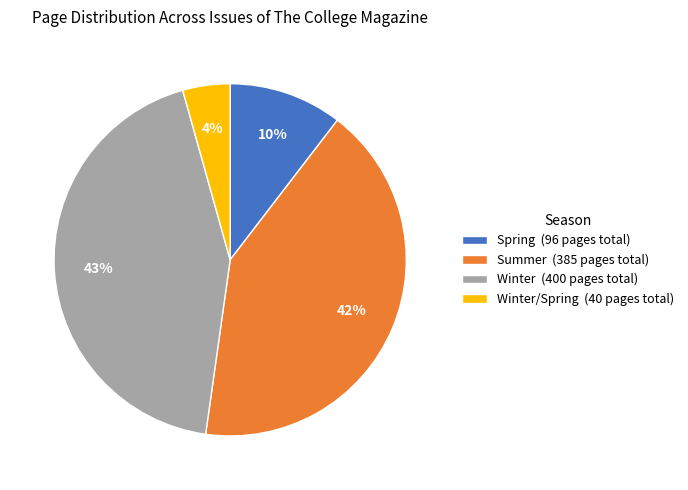

Is there any slice that represents more than half of the pie?

No